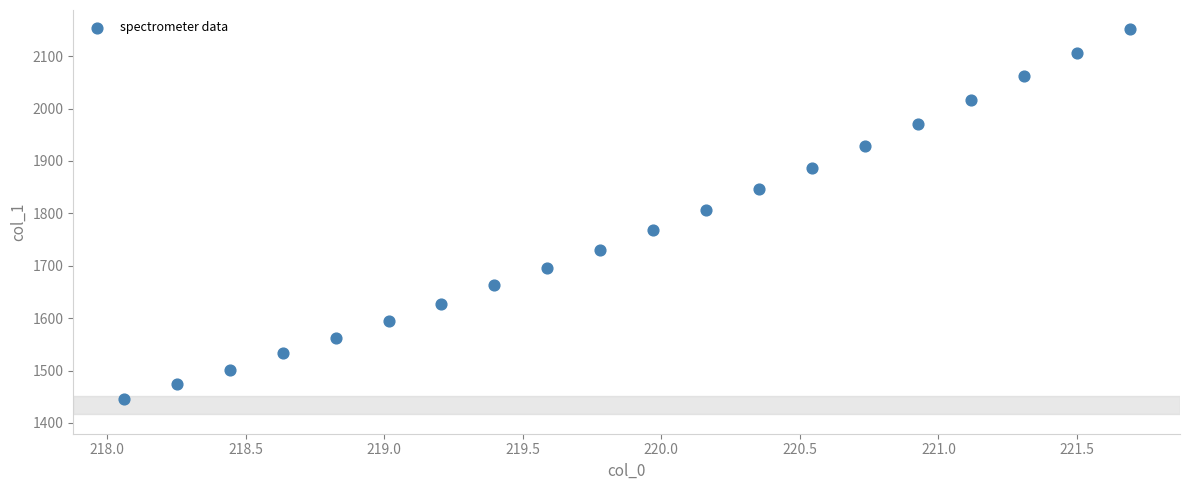

What Y value in the scatter plot is closest to 1798?

1807.0